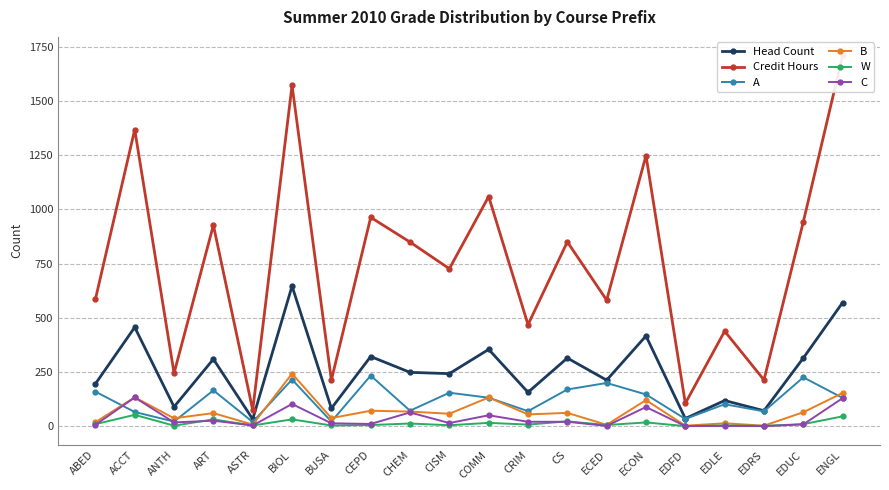

What is the maximum value shown in the chart?

1710